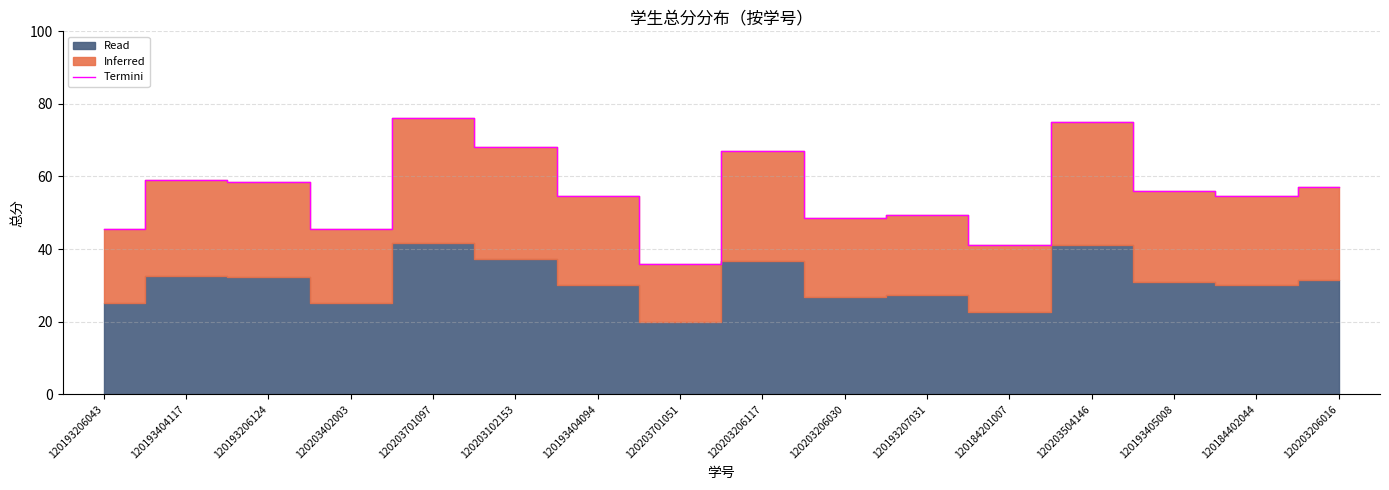

Which label corresponds to the largest value in the chart?

120203701097